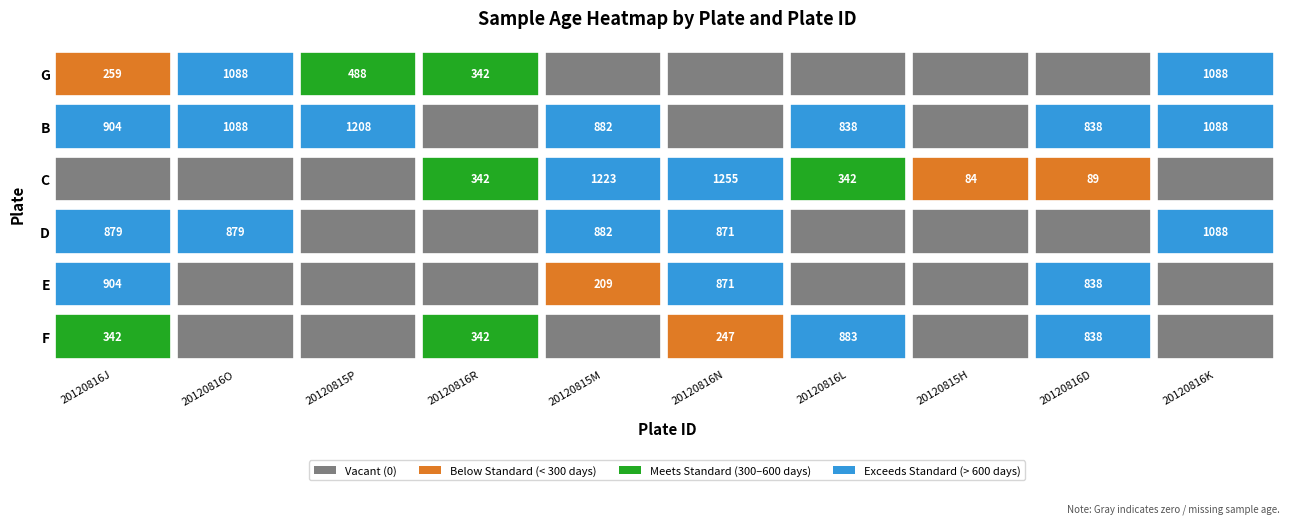

Read the D value at 20120816O.

879